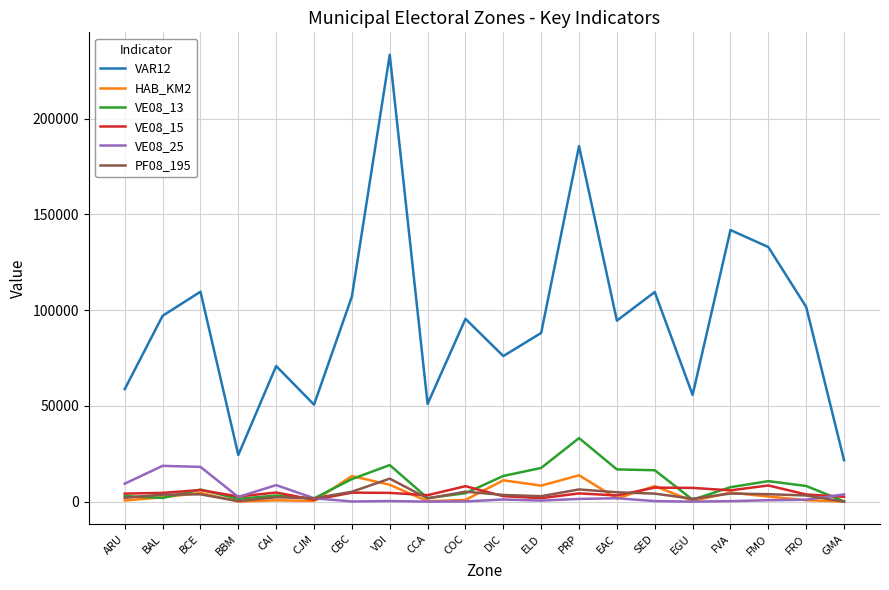

True or false: VAR12 has a value of 109505 at SED.

True